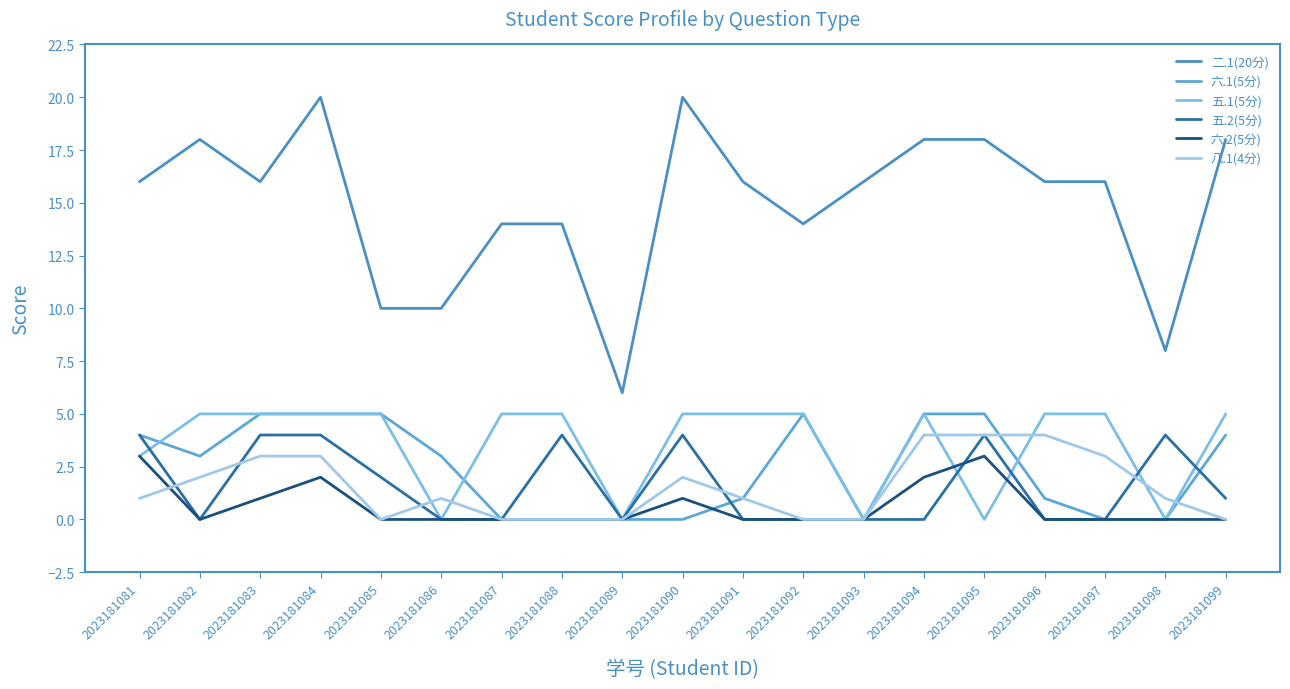

Reading left to right, transcribe all the data shown in this chart.

二.1(20分): 2023181081=16	2023181082=18	2023181083=16	2023181084=20	2023181085=10	2023181086=10	2023181087=14	2023181088=14	2023181089=6	2023181090=20	2023181091=16	2023181092=14	2023181093=16	2023181094=18	2023181095=18	2023181096=16	2023181097=16	2023181098=8	2023181099=18
六.1(5分): 2023181081=4	2023181082=3	2023181083=5	2023181084=5	2023181085=5	2023181086=3	2023181087=0	2023181088=0	2023181089=0	2023181090=0	2023181091=1	2023181092=5	2023181093=0	2023181094=5	2023181095=5	2023181096=1	2023181097=0	2023181098=0	2023181099=4
五.1(5分): 2023181081=3	2023181082=5	2023181083=5	2023181084=5	2023181085=5	2023181086=0	2023181087=5	2023181088=5	2023181089=0	2023181090=5	2023181091=5	2023181092=5	2023181093=0	2023181094=5	2023181095=0	2023181096=5	2023181097=5	2023181098=0	2023181099=5
五.2(5分): 2023181081=4	2023181082=0	2023181083=4	2023181084=4	2023181085=2	2023181086=0	2023181087=0	2023181088=4	2023181089=0	2023181090=4	2023181091=0	2023181092=0	2023181093=0	2023181094=0	2023181095=4	2023181096=0	2023181097=0	2023181098=4	2023181099=1
六.2(5分): 2023181081=3	2023181082=0	2023181083=1	2023181084=2	2023181085=0	2023181086=0	2023181087=0	2023181088=0	2023181089=0	2023181090=1	2023181091=0	2023181092=0	2023181093=0	2023181094=2	2023181095=3	2023181096=0	2023181097=0	2023181098=0	2023181099=0
八.1(4分): 2023181081=1	2023181082=2	2023181083=3	2023181084=3	2023181085=0	2023181086=1	2023181087=0	2023181088=0	2023181089=0	2023181090=2	2023181091=1	2023181092=0	2023181093=0	2023181094=4	2023181095=4	2023181096=4	2023181097=3	2023181098=1	2023181099=0